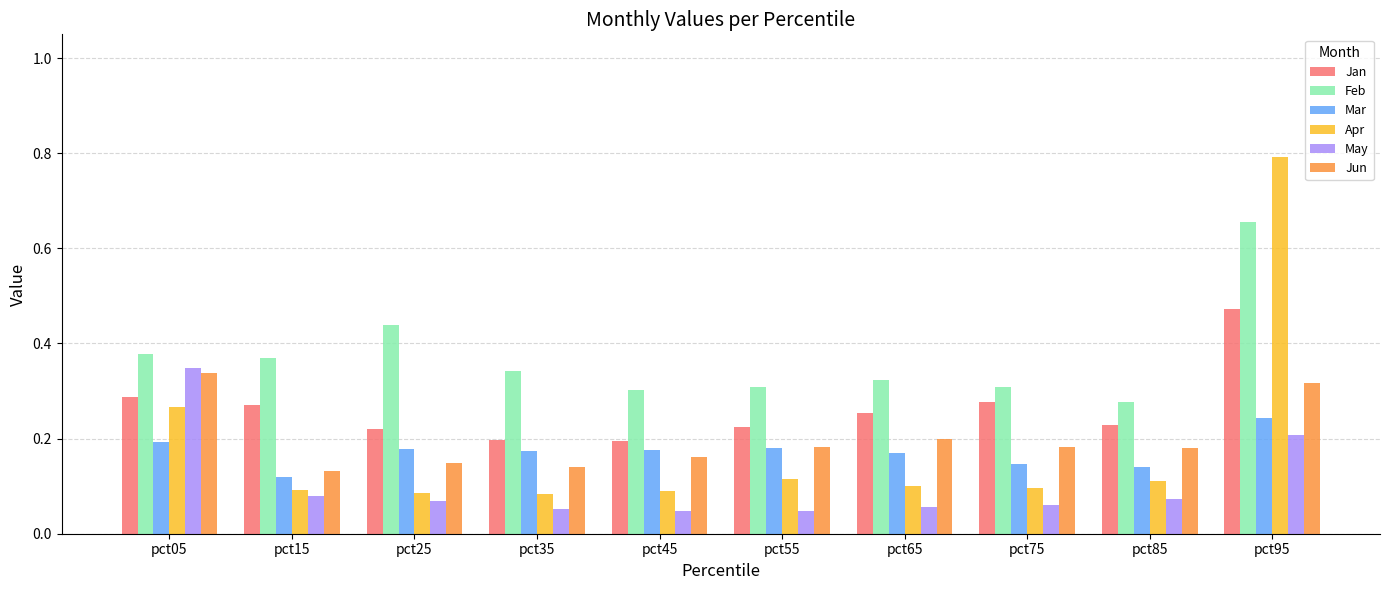

Which series has the largest range (max minus min)?

Apr